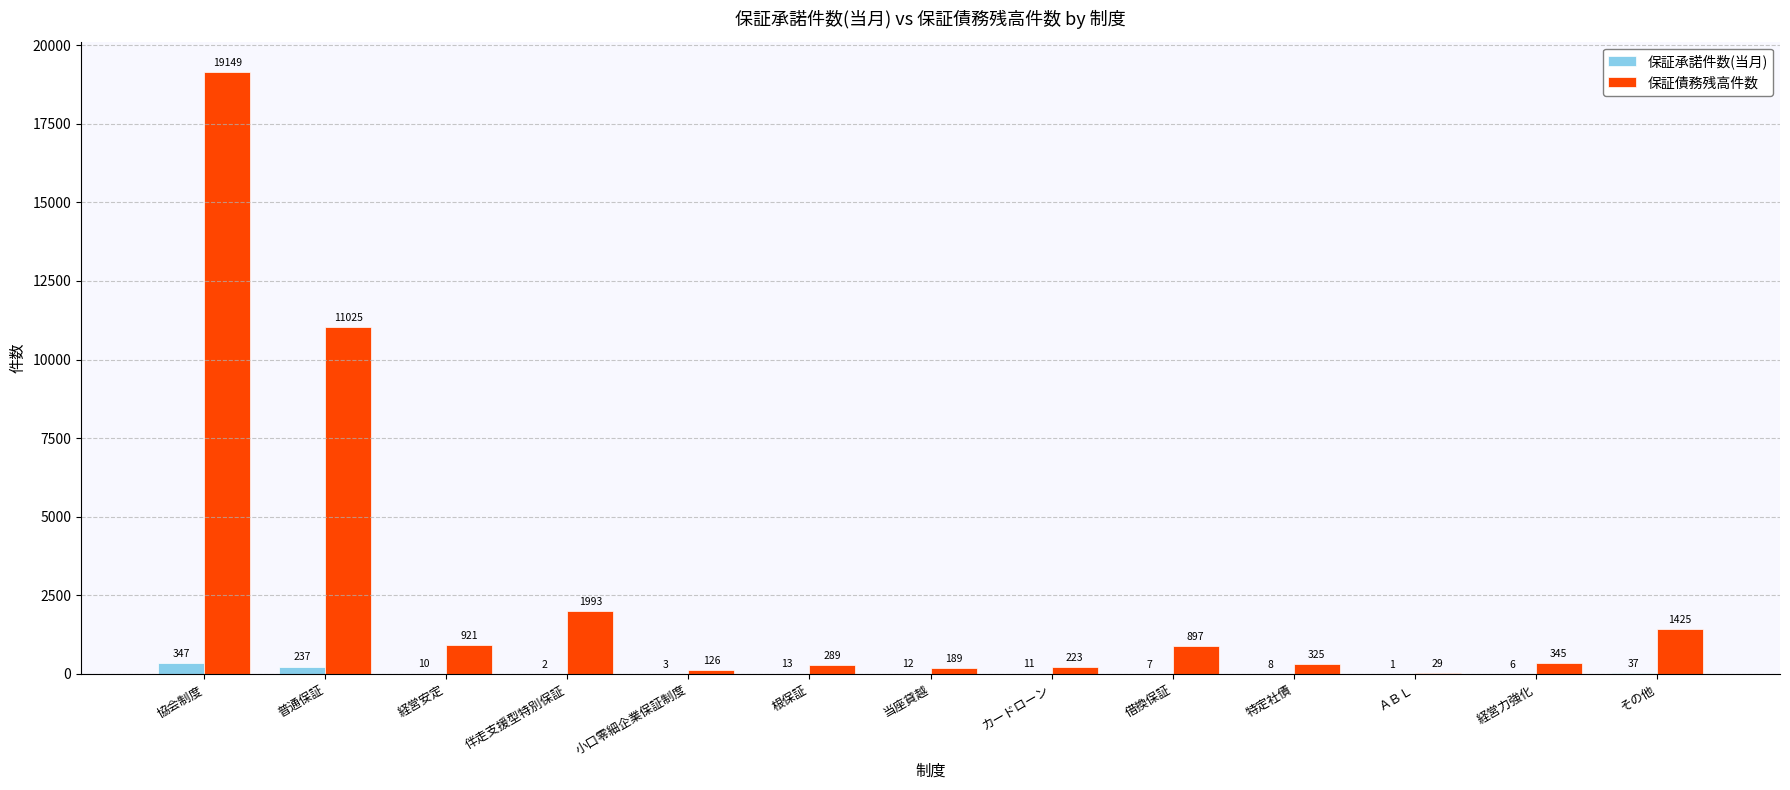

What is the highest value of the 保証債務残高件数 series?

19149